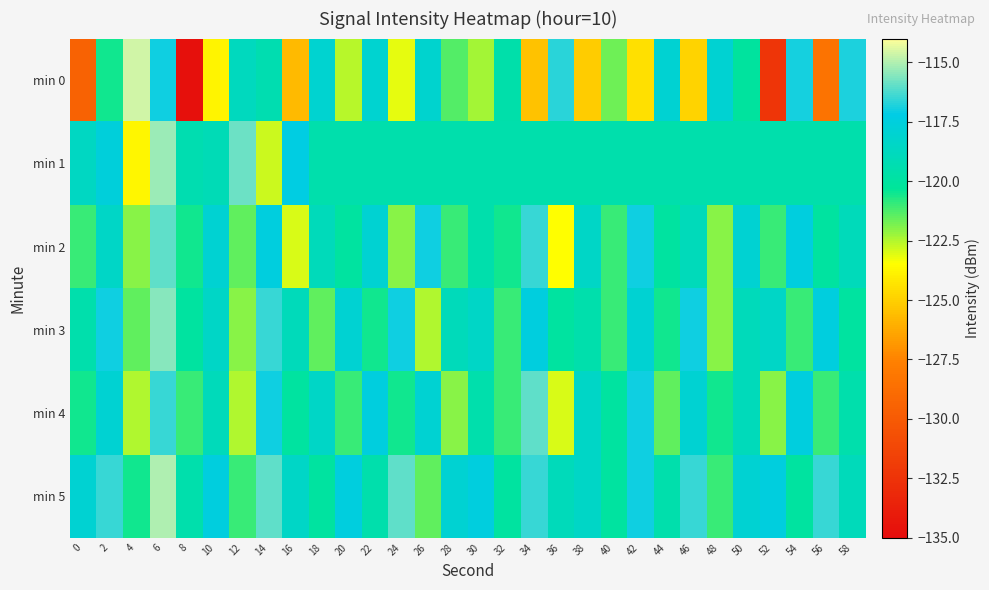

What is the difference between the highest and lowest values at 24?

7.1